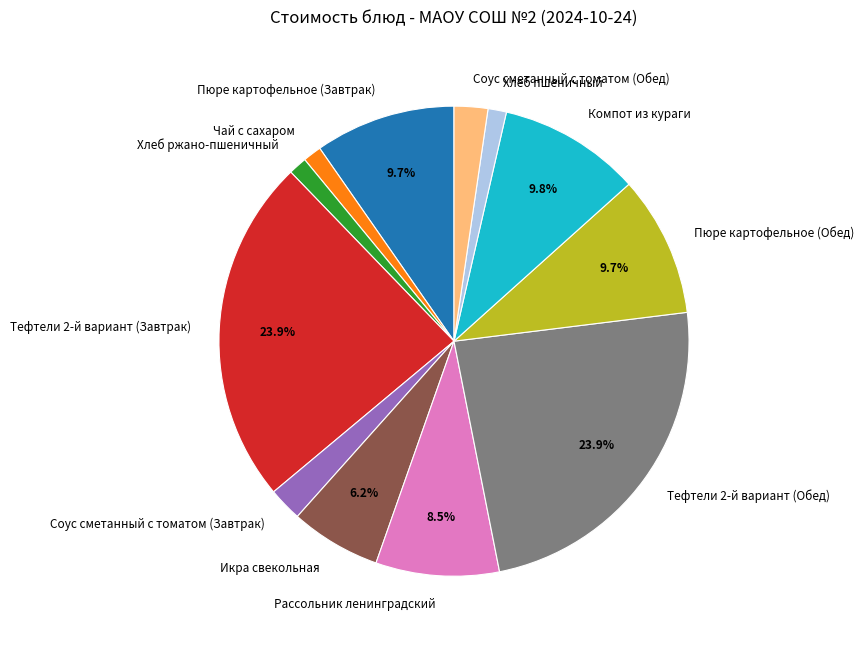

Which has a higher value, Тефтели 2-й вариант (Обед) or Пюре картофельное (Обед)?

Тефтели 2-й вариант (Обед)